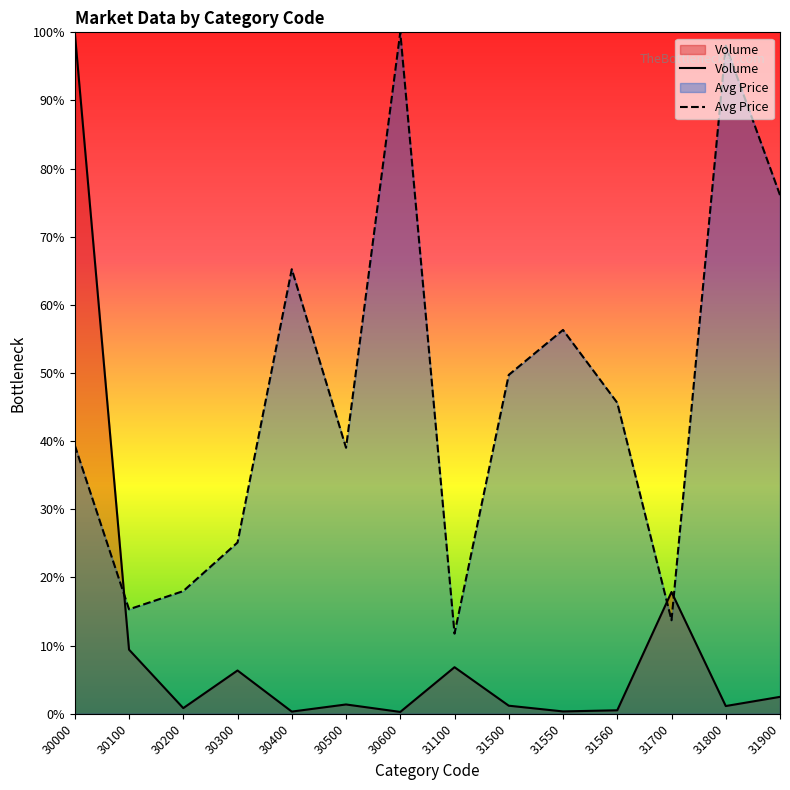

Does the chart have visible grid lines?

No